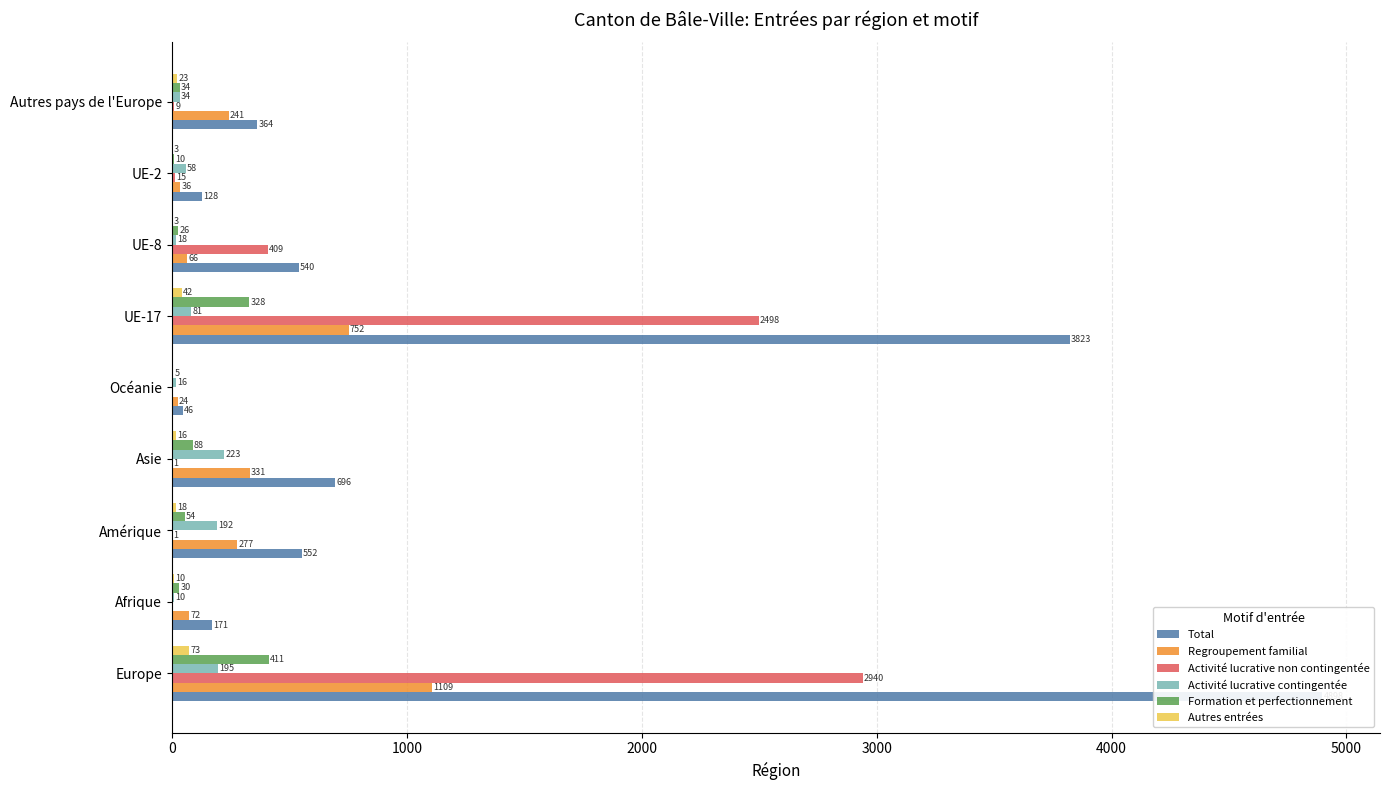

What are all the series names shown in the legend?

Total, Regroupement familial, Activité lucrative non contingentée, Activité lucrative contingentée, Formation et perfectionnement, Autres entrées